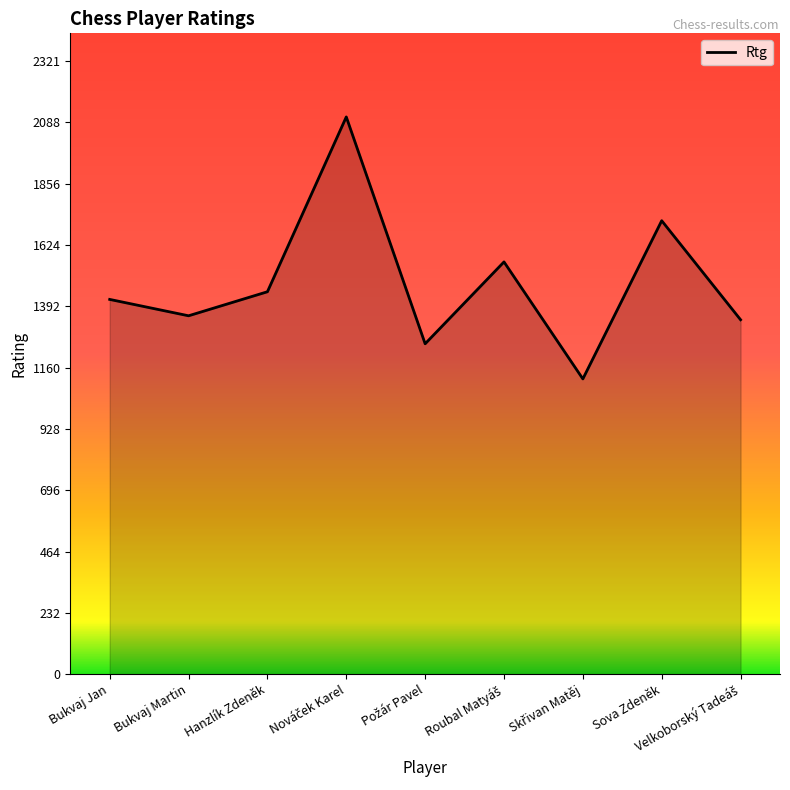

What is the difference between the maximum and second lowest values?

859